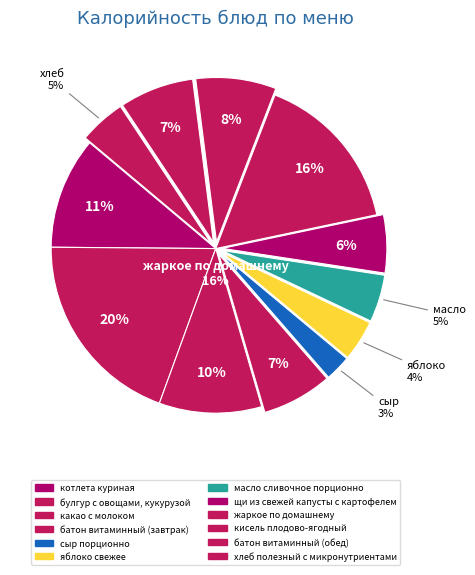

Which has a higher value, масло сливочное порционно or батон витаминный (завтрак)?

батон витаминный (завтрак)